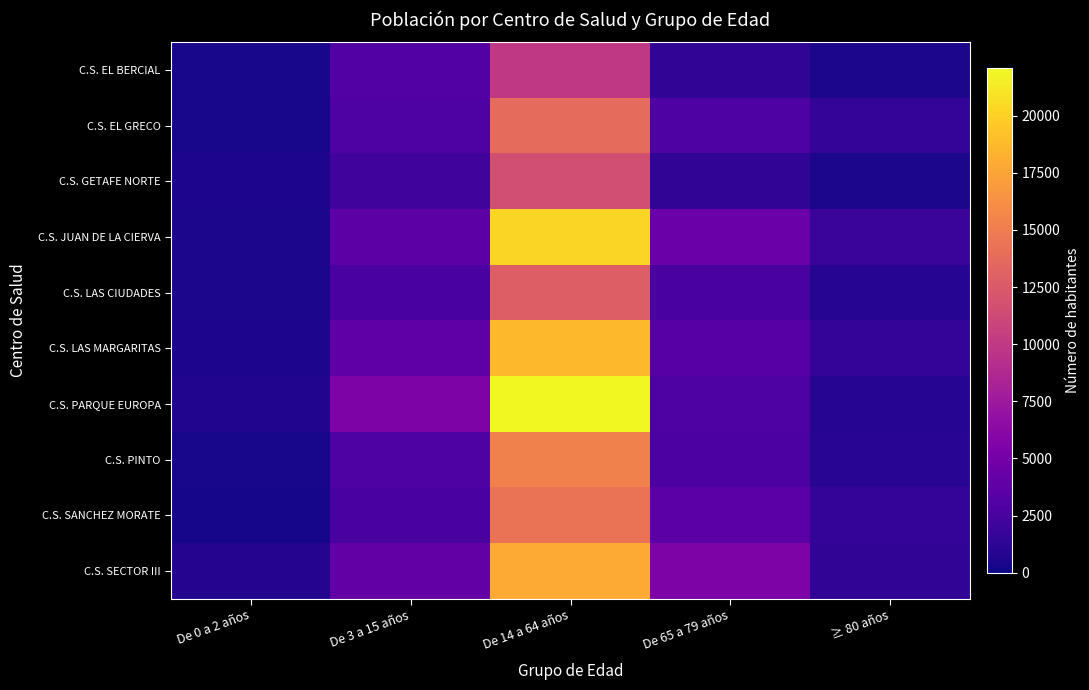

Reading left to right, extract all data points from this chart.

C.S. EL BERCIAL: De 0 a 2 años=347	De 3 a 15 años=3163	De 14 a 64 años=9975	De 65 a 79 años=1393	≥ 80 años=441
C.S. EL GRECO: De 0 a 2 años=383	De 3 a 15 años=2916	De 14 a 64 años=13784	De 65 a 79 años=3010	≥ 80 años=1508
C.S. GETAFE NORTE: De 0 a 2 años=522	De 3 a 15 años=2237	De 14 a 64 años=11684	De 65 a 79 años=1463	≥ 80 años=444
C.S. JUAN DE LA CIERVA: De 0 a 2 años=456	De 3 a 15 años=3630	De 14 a 64 años=20213	De 65 a 79 años=4444	≥ 80 años=1819
C.S. LAS CIUDADES: De 0 a 2 años=492	De 3 a 15 años=2662	De 14 a 64 años=12857	De 65 a 79 años=2602	≥ 80 años=870
C.S. LAS MARGARITAS: De 0 a 2 años=544	De 3 a 15 años=3862	De 14 a 64 años=18656	De 65 a 79 años=3393	≥ 80 años=1568
C.S. PARQUE EUROPA: De 0 a 2 años=740	De 3 a 15 años=5584	De 14 a 64 años=22073	De 65 a 79 años=2889	≥ 80 años=875
C.S. PINTO: De 0 a 2 años=425	De 3 a 15 años=2978	De 14 a 64 años=15333	De 65 a 79 años=2809	≥ 80 años=1110
C.S. SANCHEZ MORATE: De 0 a 2 años=307	De 3 a 15 años=2578	De 14 a 64 años=14349	De 65 a 79 años=3552	≥ 80 años=1512
C.S. SECTOR III: De 0 a 2 años=839	De 3 a 15 años=4033	De 14 a 64 años=17916	De 65 a 79 años=5604	≥ 80 años=1436